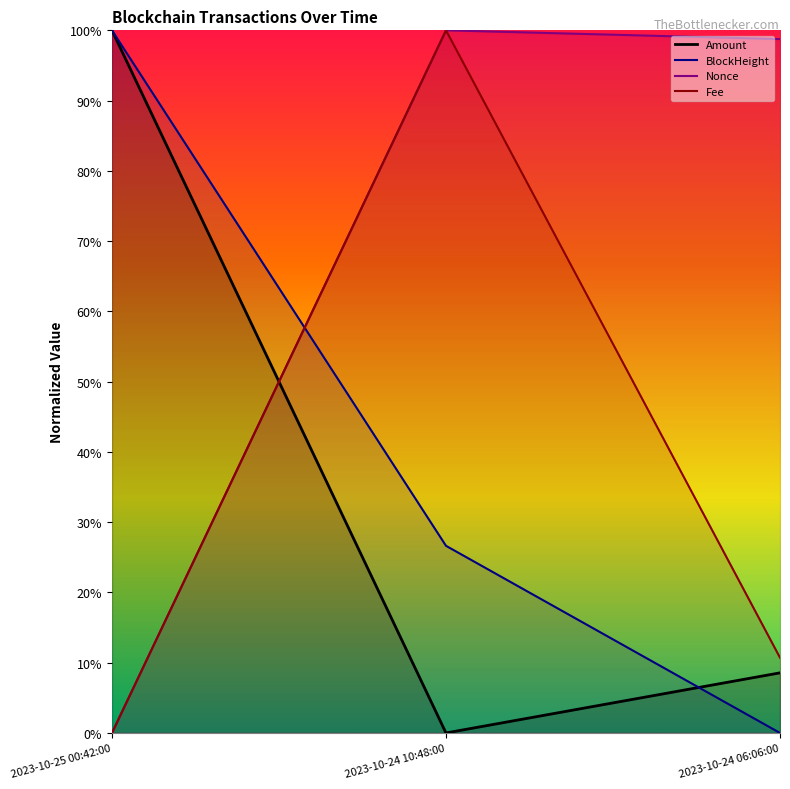

What position from the right is 2023-10-24 10:48:00?

2